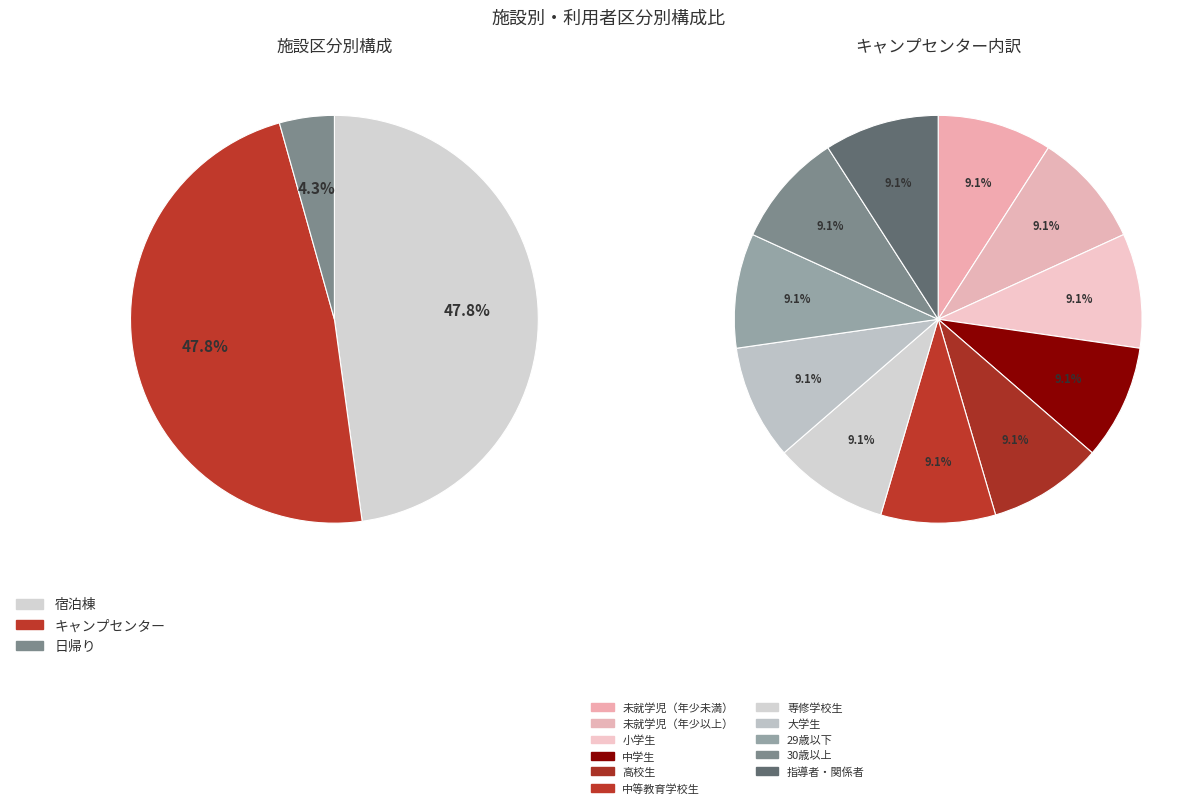

Approximately how many times larger is the value at 宿泊棟 compared to 日帰り?

11.0